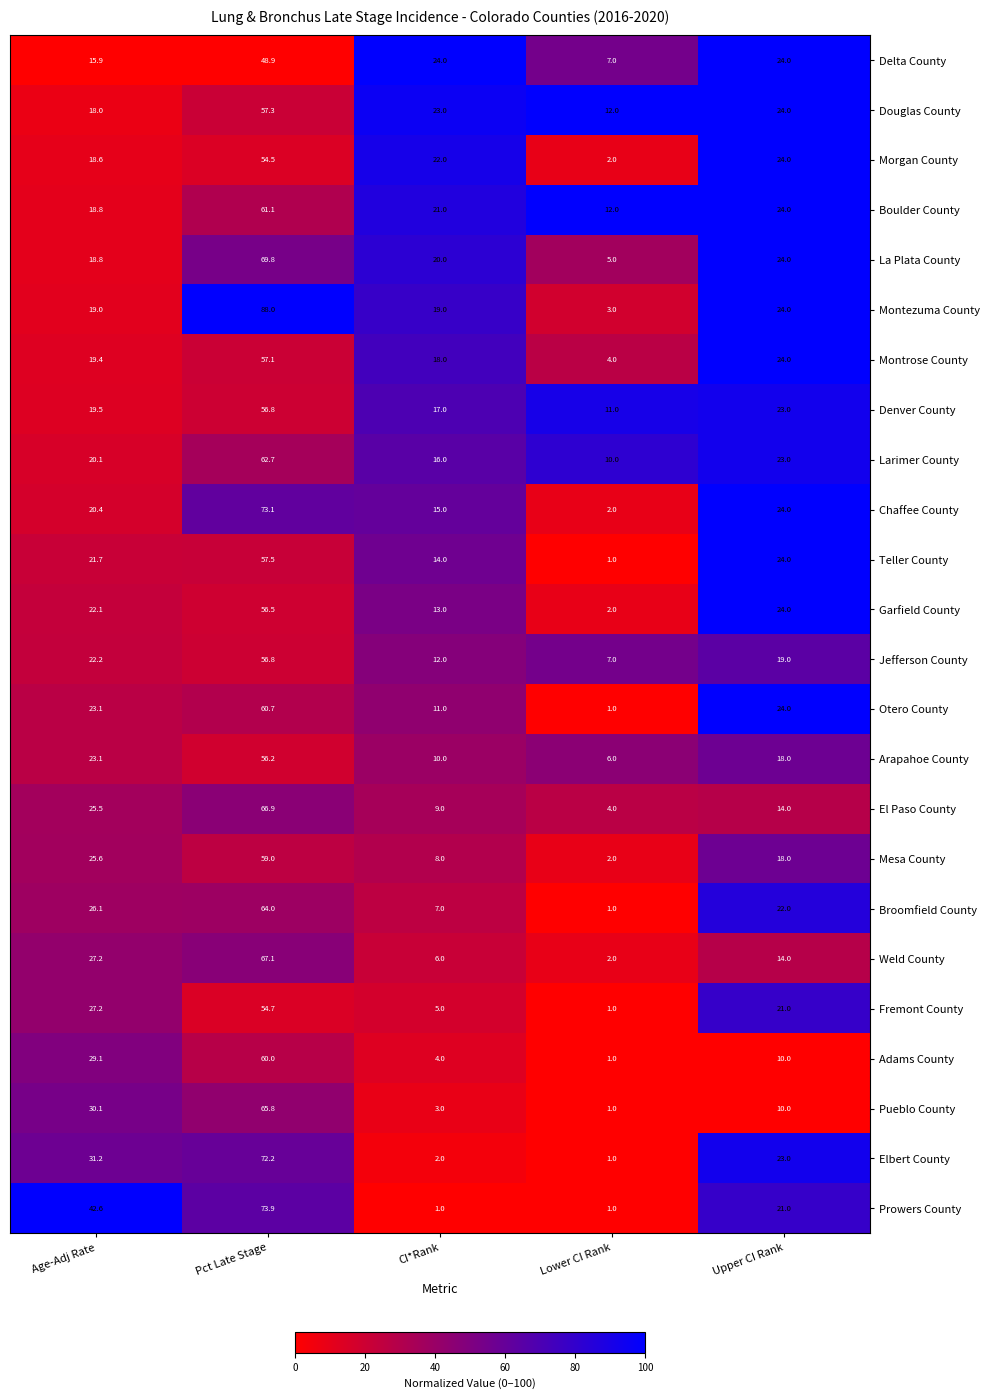

What is the total value across all series at Age-Adj Rate?

565.3